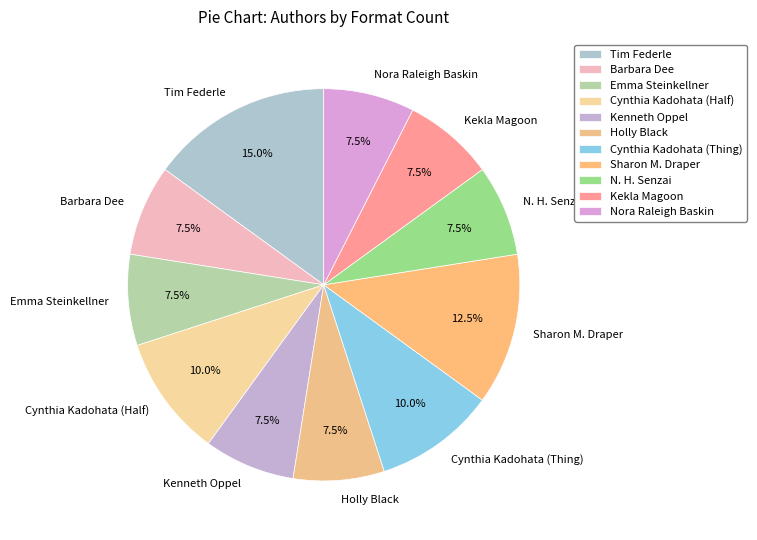

Count the number of slices in the pie.

11